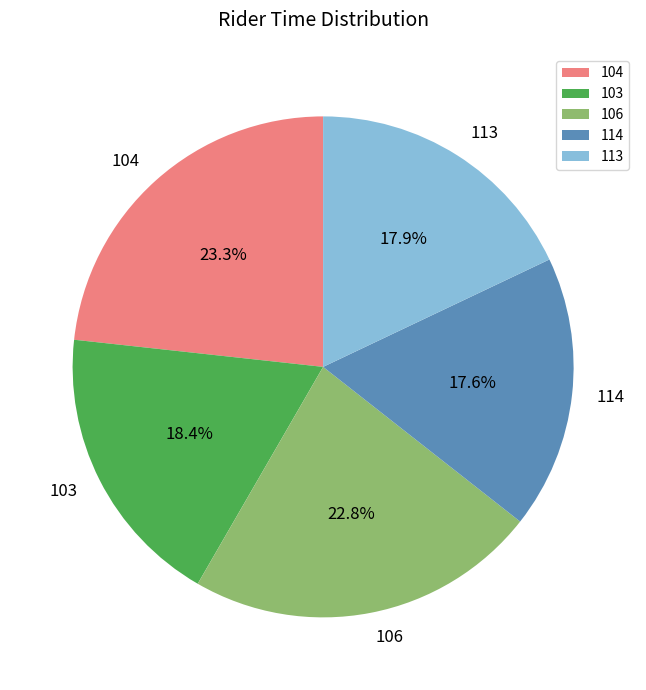

To the nearest percent, what is the difference between the largest and smallest slice percentages?

6%